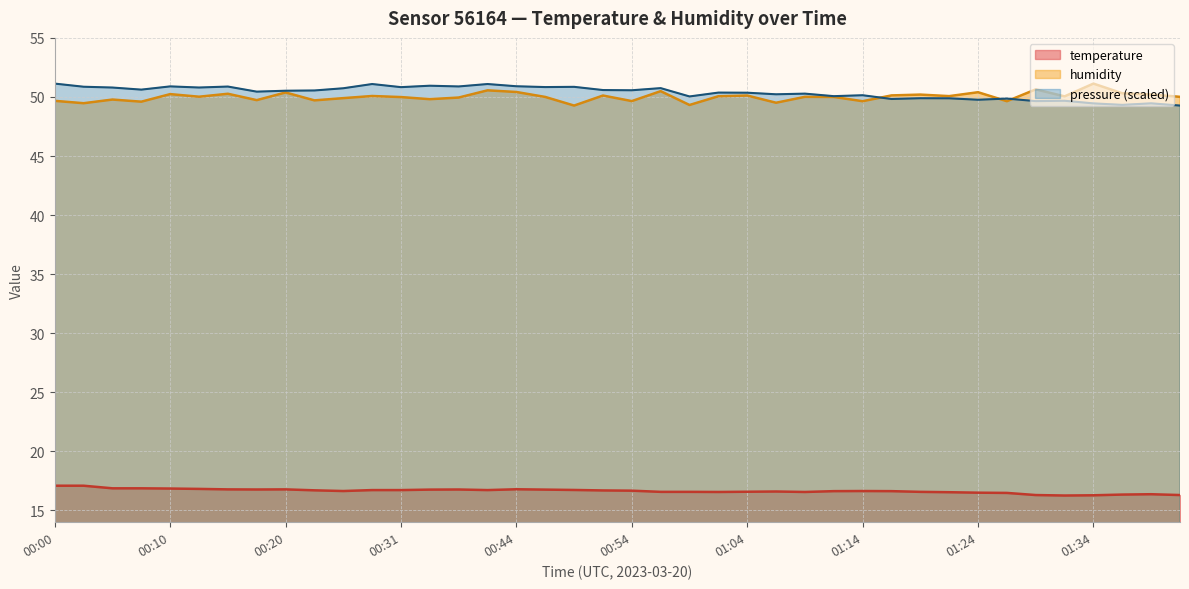

What is the maximum value for humidity?

51.1